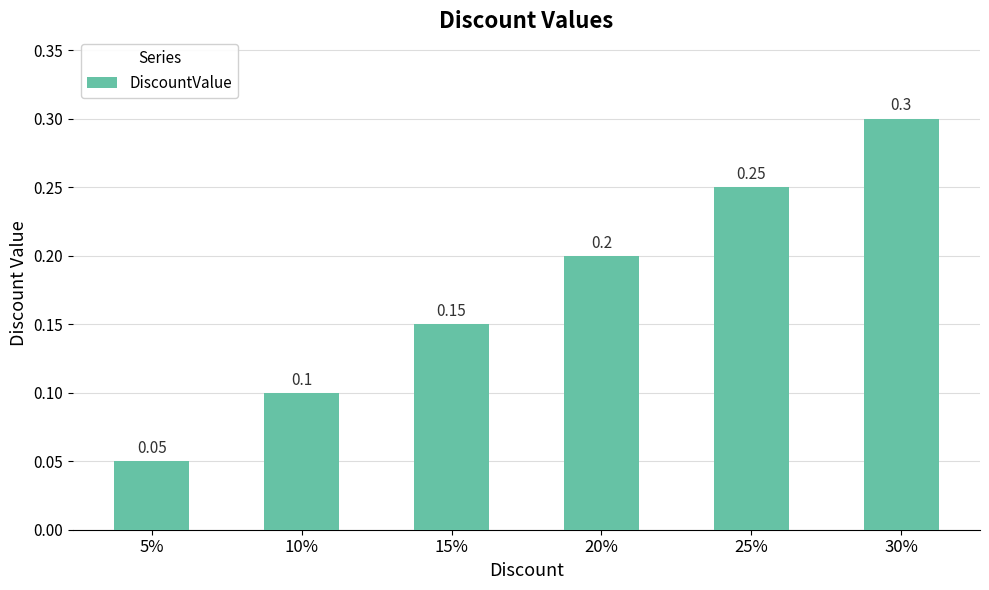

List the labels in order of value, smallest first.

5%, 10%, 15%, 20%, 25%, 30%